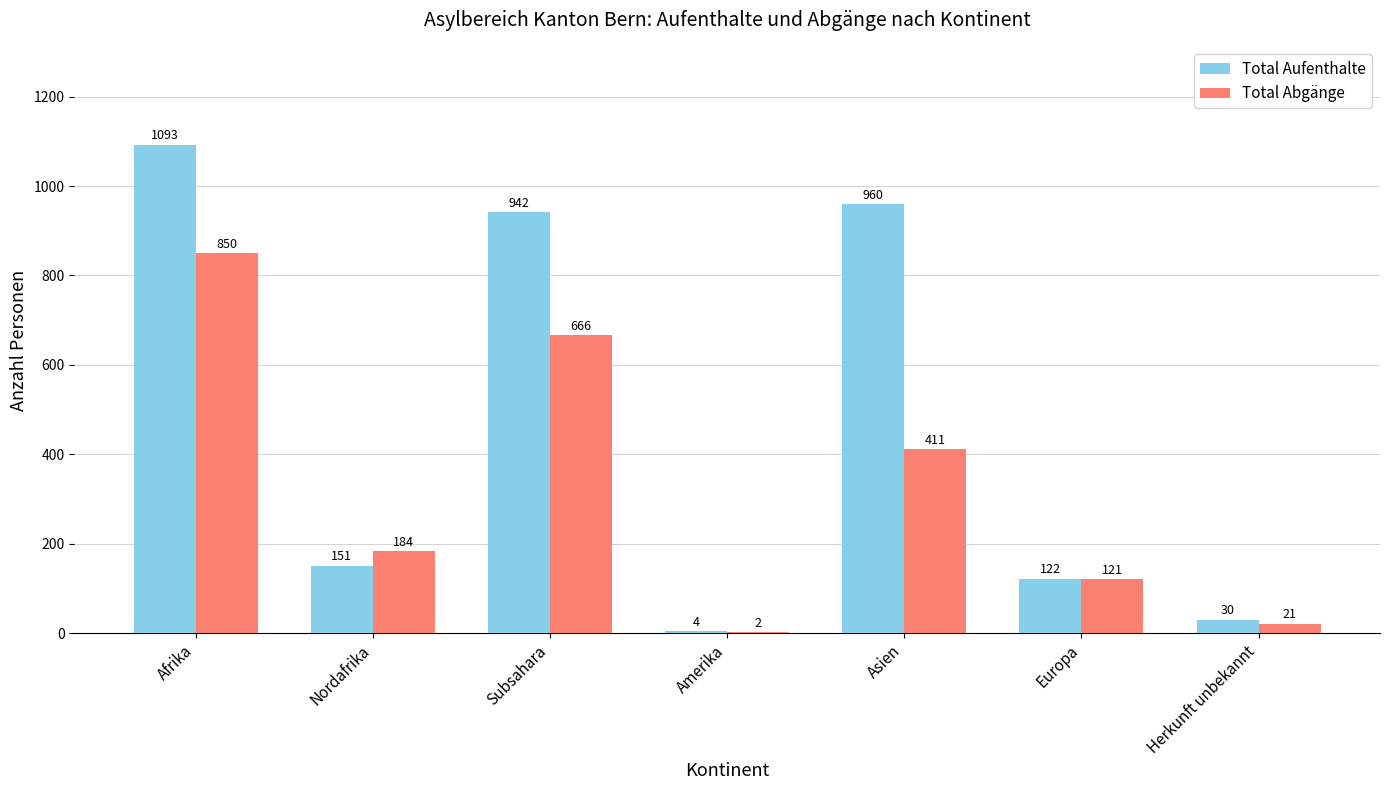

The Total Abgänge series shows 27 at Europa. True or false?

False